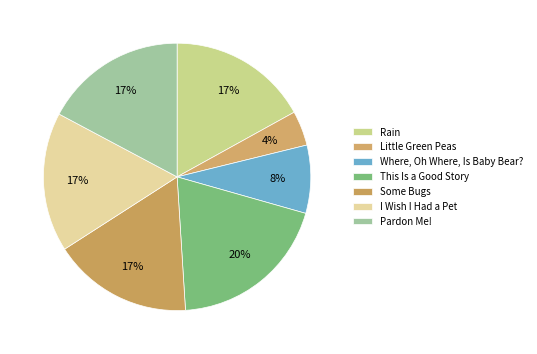

Count the number of slices in the pie.

7